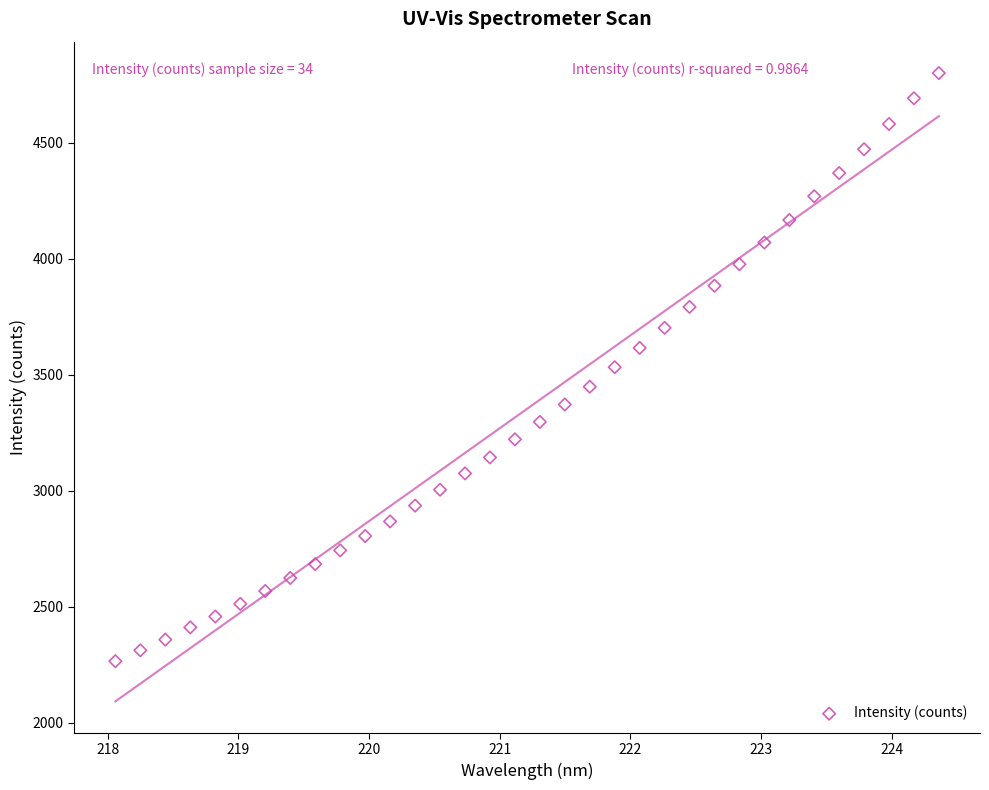

What is the range of X values (max minus min)?

6.3